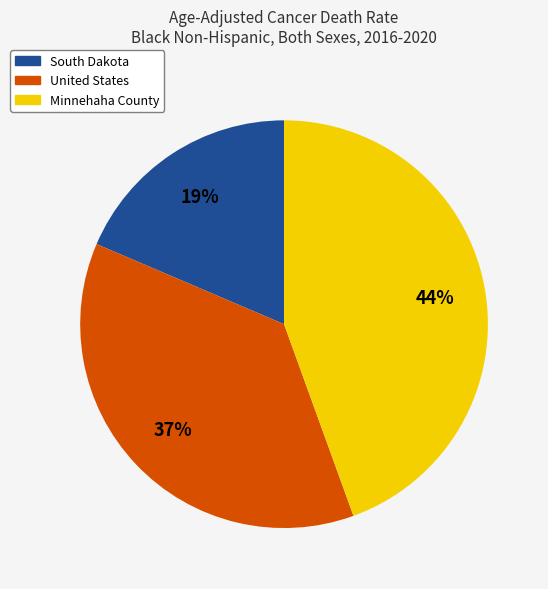

Rank the categories by value from highest to lowest.

Minnehaha County, United States, South Dakota